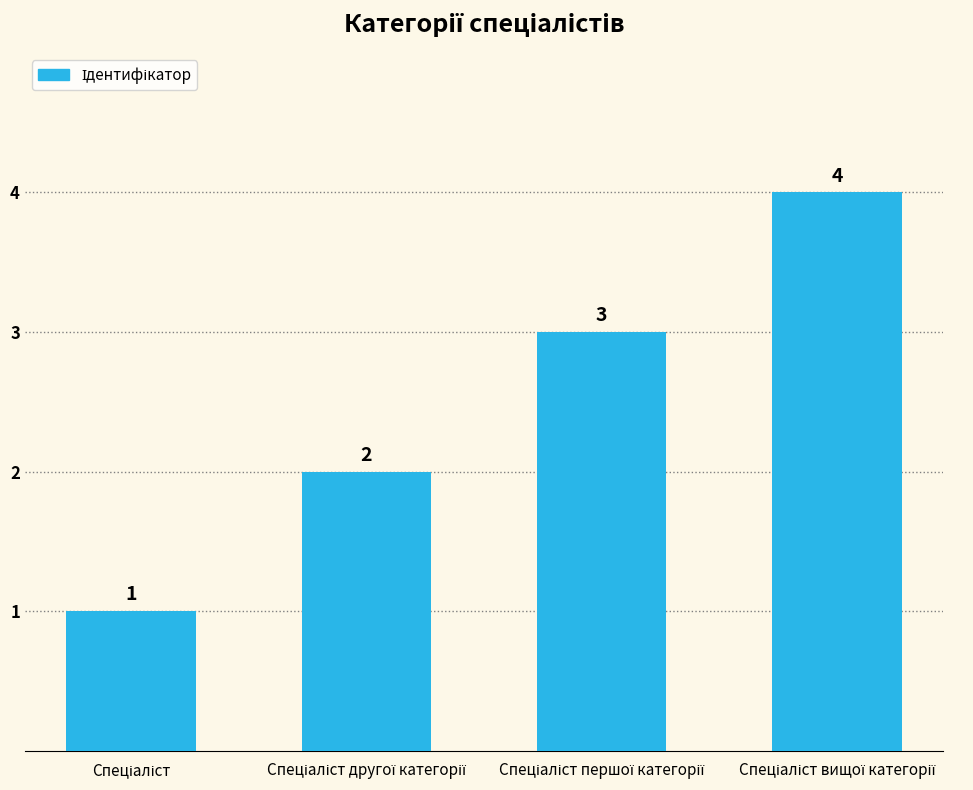

What is the value of the 4th bar from the left?

4